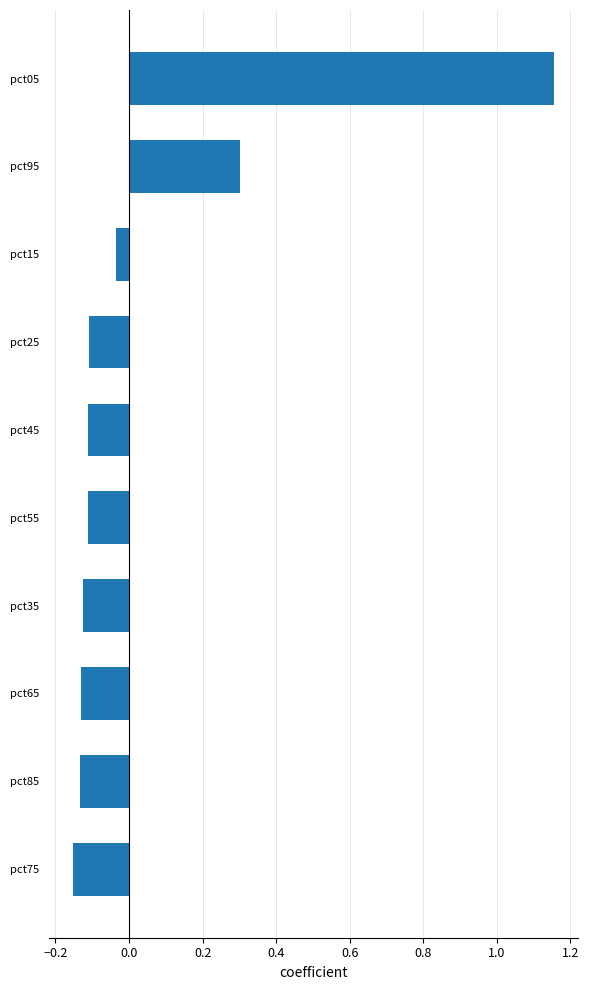

What is the difference between the maximum and minimum values?

1.3